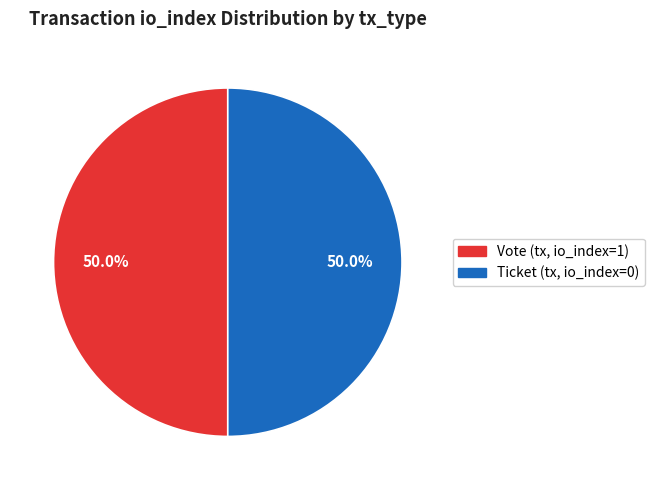

Rank the categories by value from lowest to highest.

Ticket (index 0), Vote (index 1)